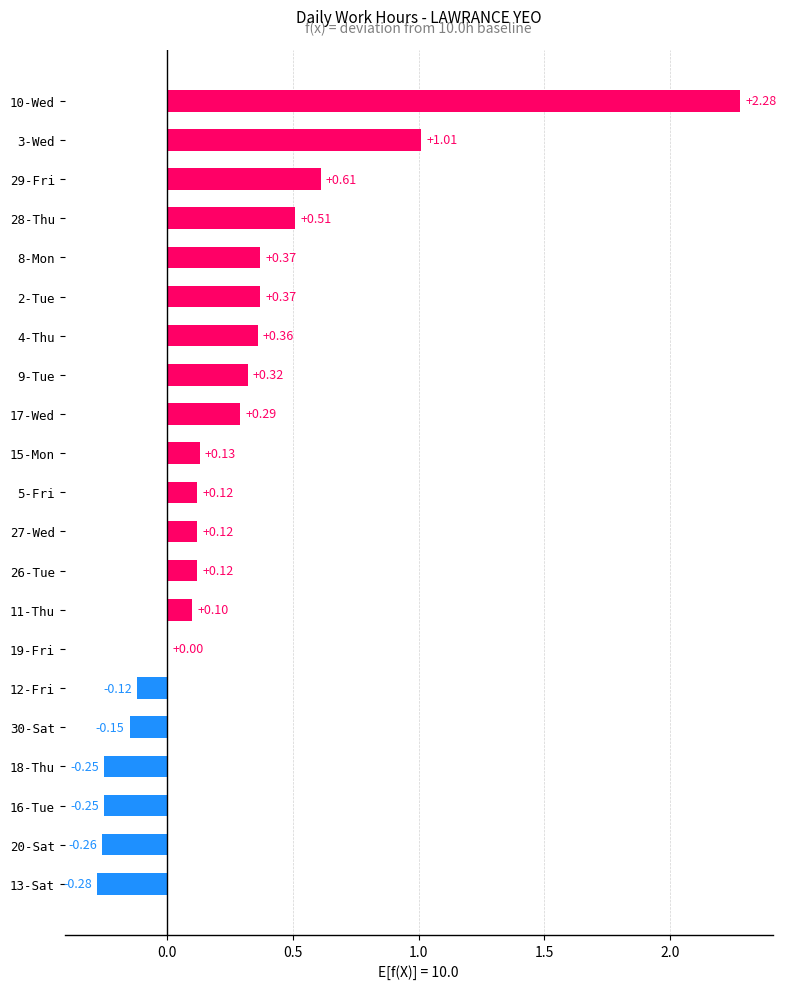

Between 27-Wed and 18-Thu, which is larger?

27-Wed